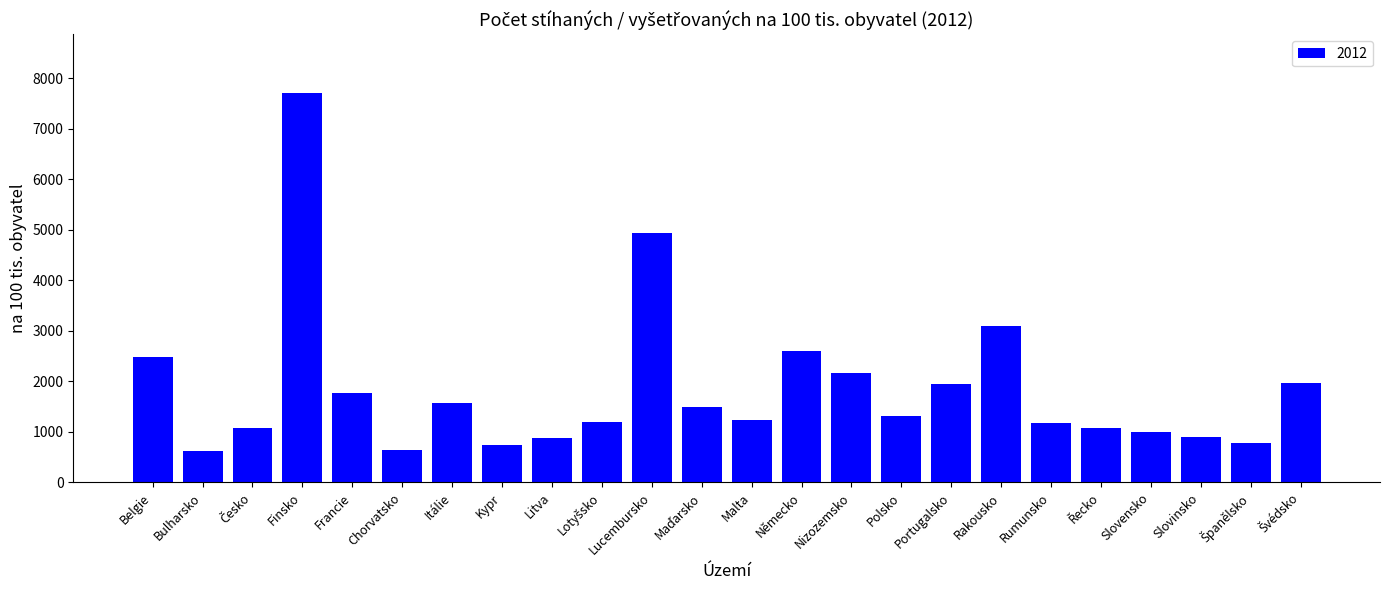

What is the change in value from Chorvatsko to Polsko?

+673.0